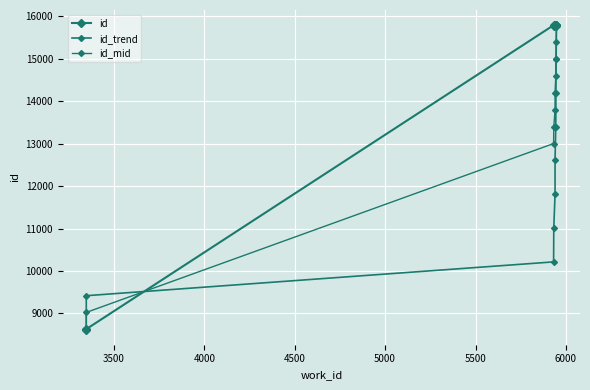

Rank the series by their average value, from highest to lowest.

id, id_mid, id_trend